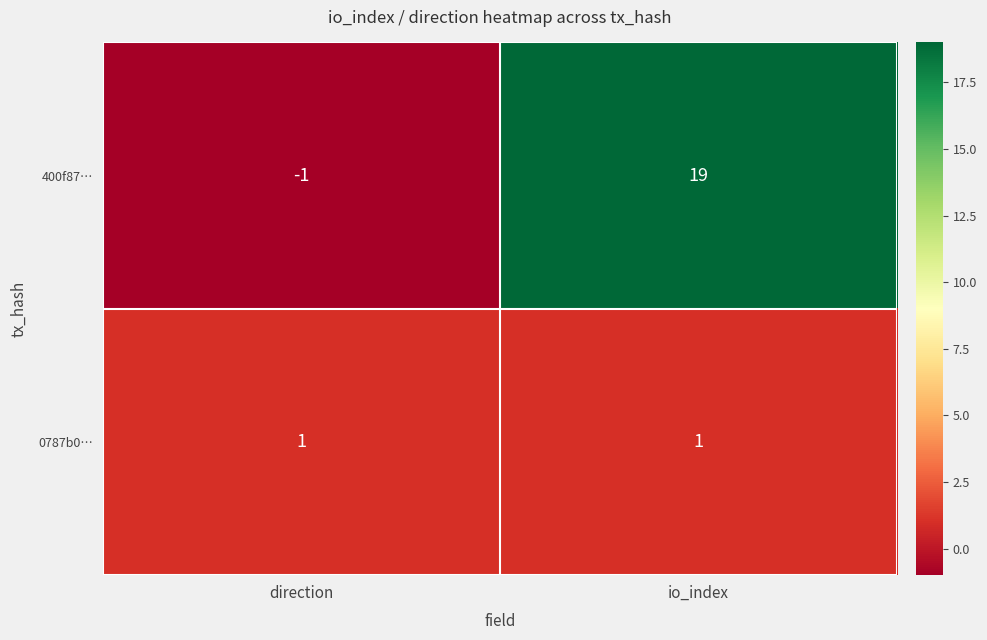

What is the average value of the 400f87… series?

9